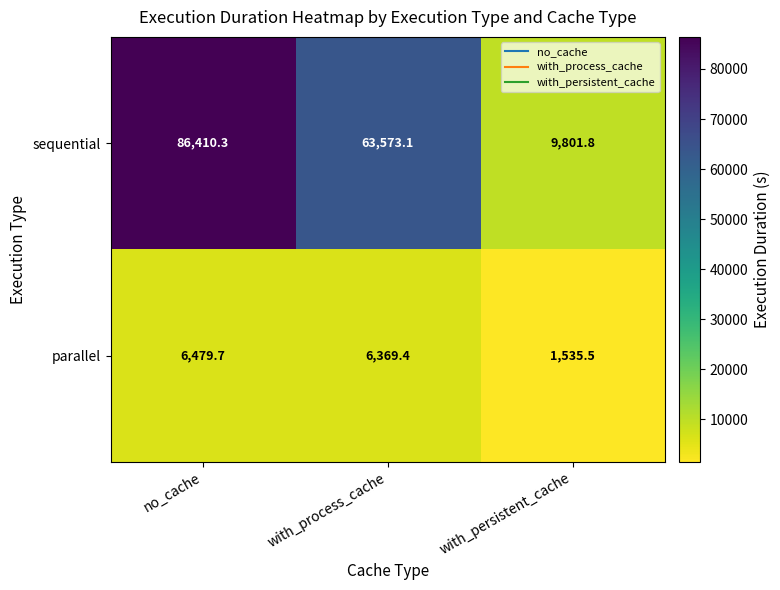

What is the smallest value displayed?

1535.5